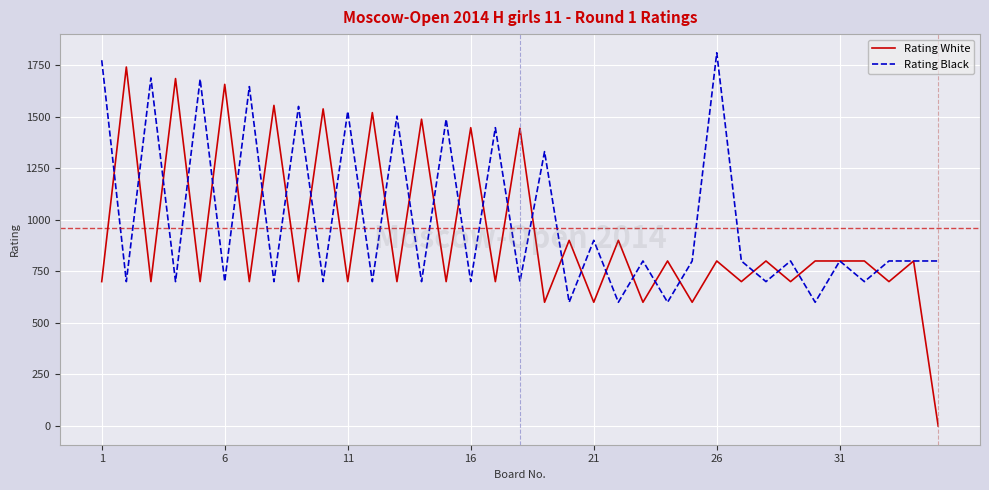

Which series has the largest range (max minus min)?

Rating White